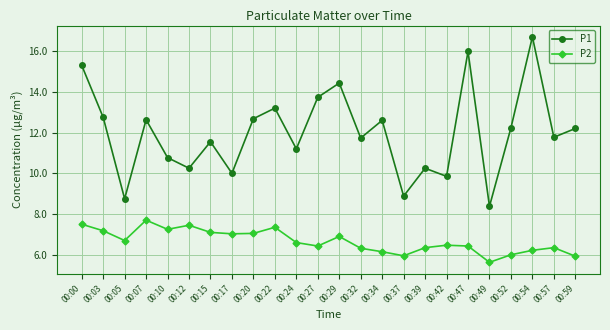

Between 00:42 and 00:54, which series saw the biggest shift?

P1